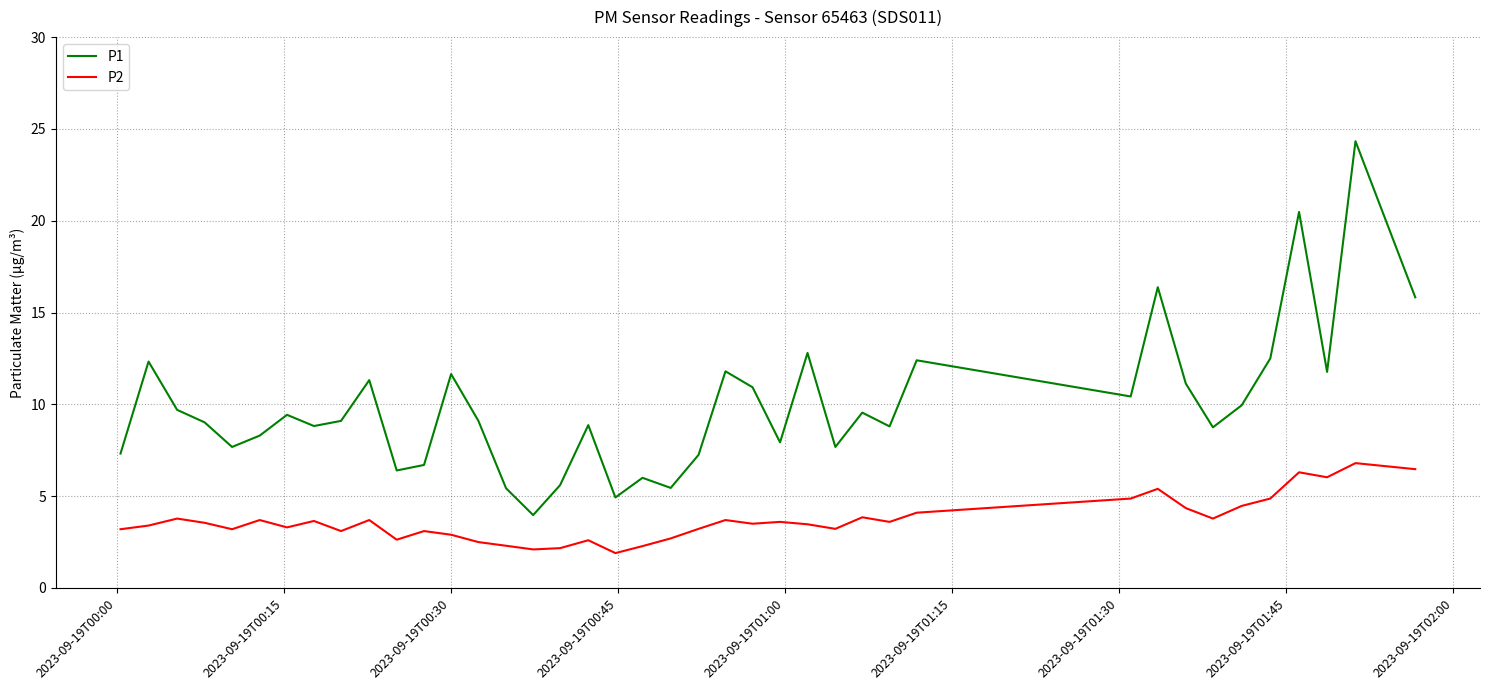

List the series in order of their peak value, lowest first.

P2, P1